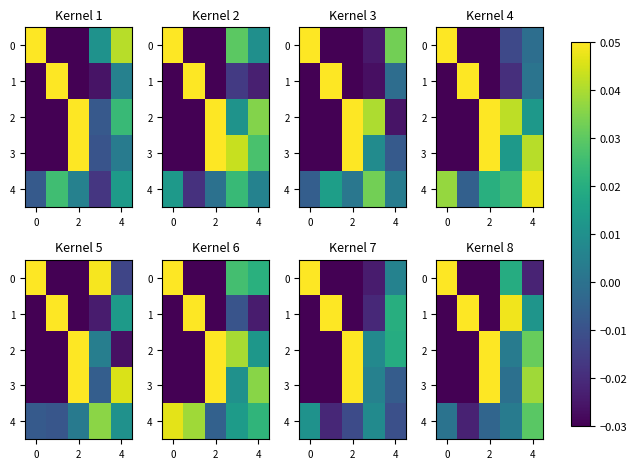

At which label does 3 reach its peak?

2